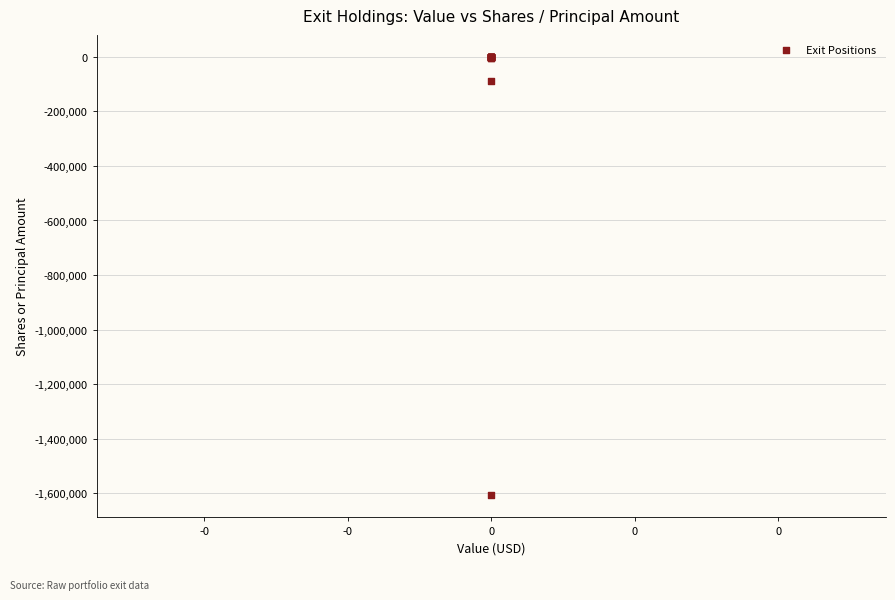

What Y value in the scatter plot is closest to -804083?

-88022